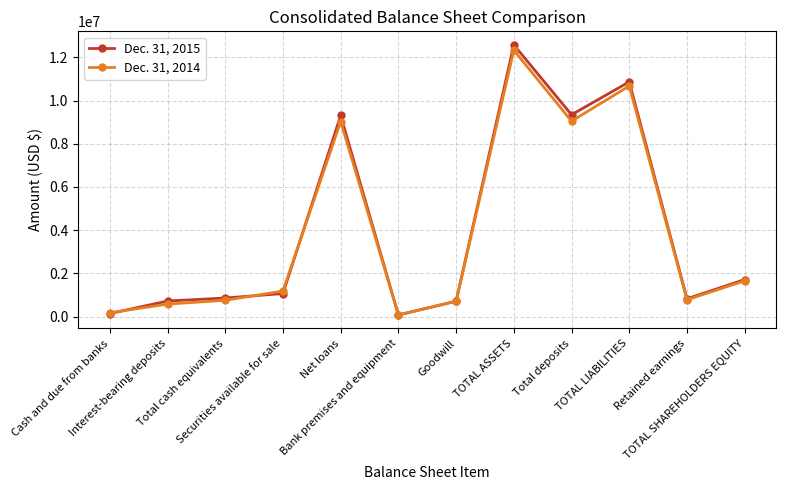

At how many categories does at least one series exceed 6247022?

4